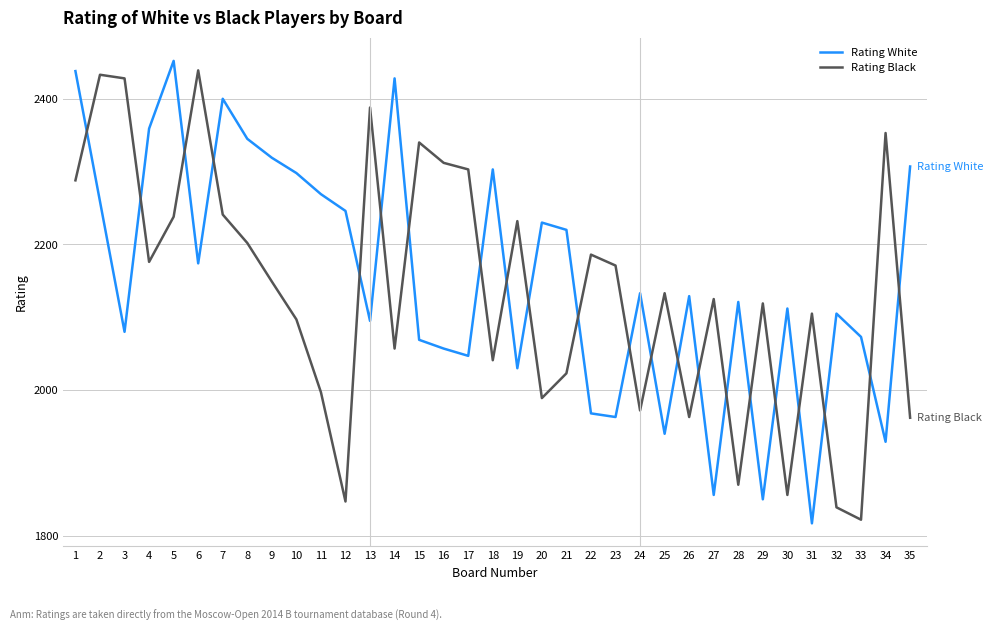

What is the spread (max minus min) of values at 31?

288